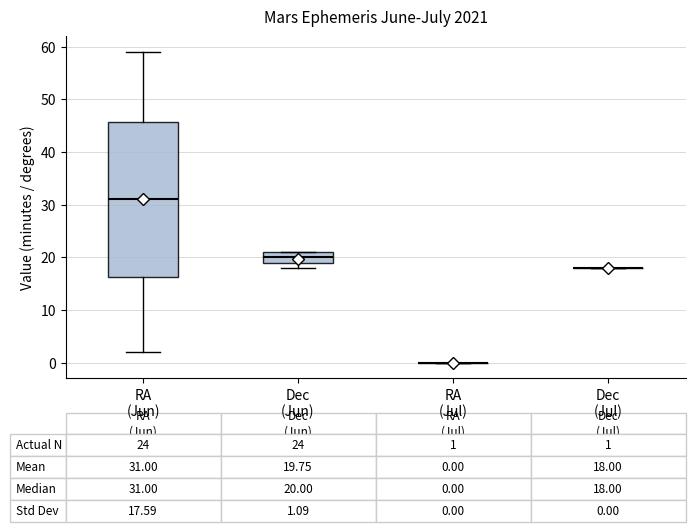

Which box is the tallest, from its lower edge to its upper edge?

RA (Jun)